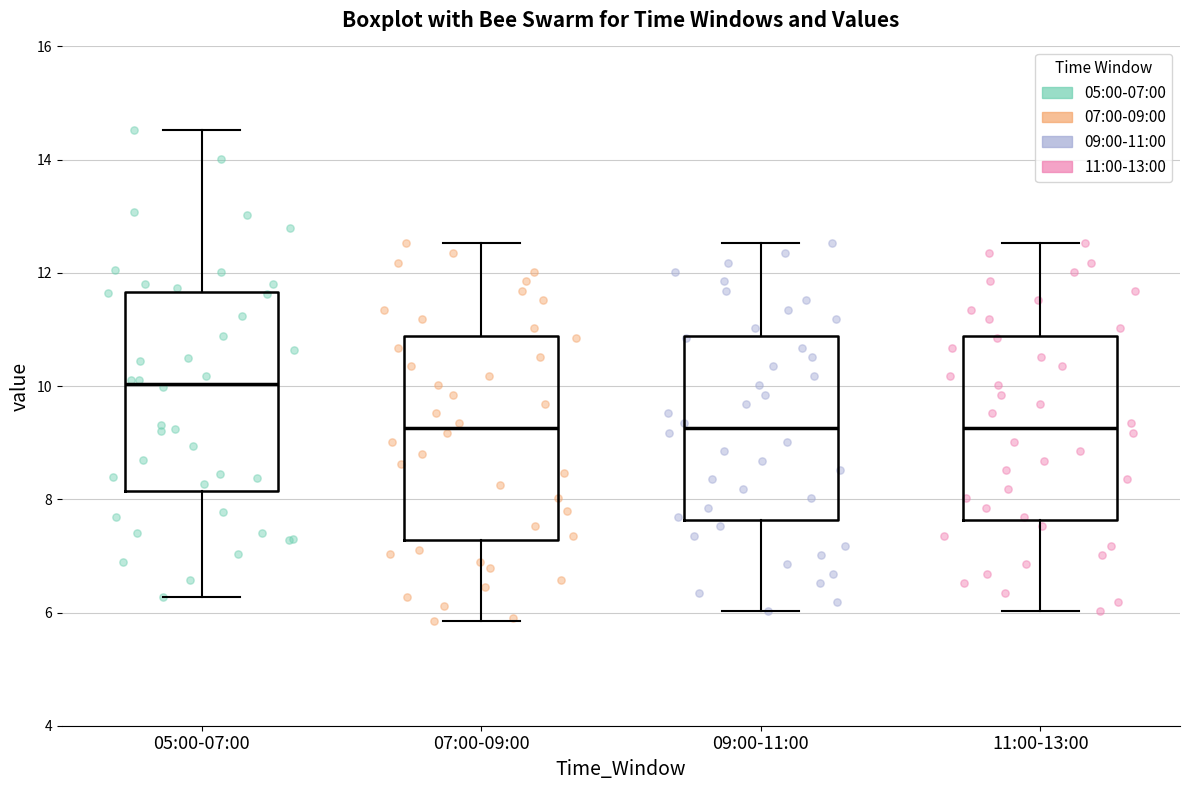

Which box has the highest median line?

05:00-07:00